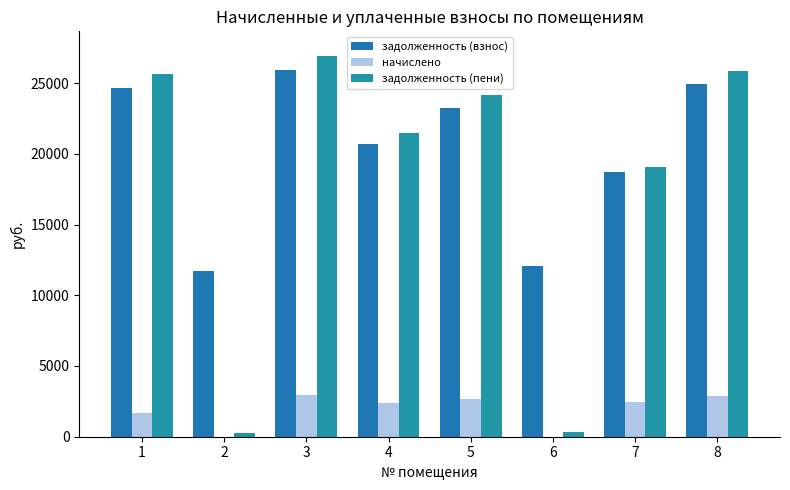

What are all the series names shown in the legend?

задолженность (взнос), начислено, задолженность (пени)